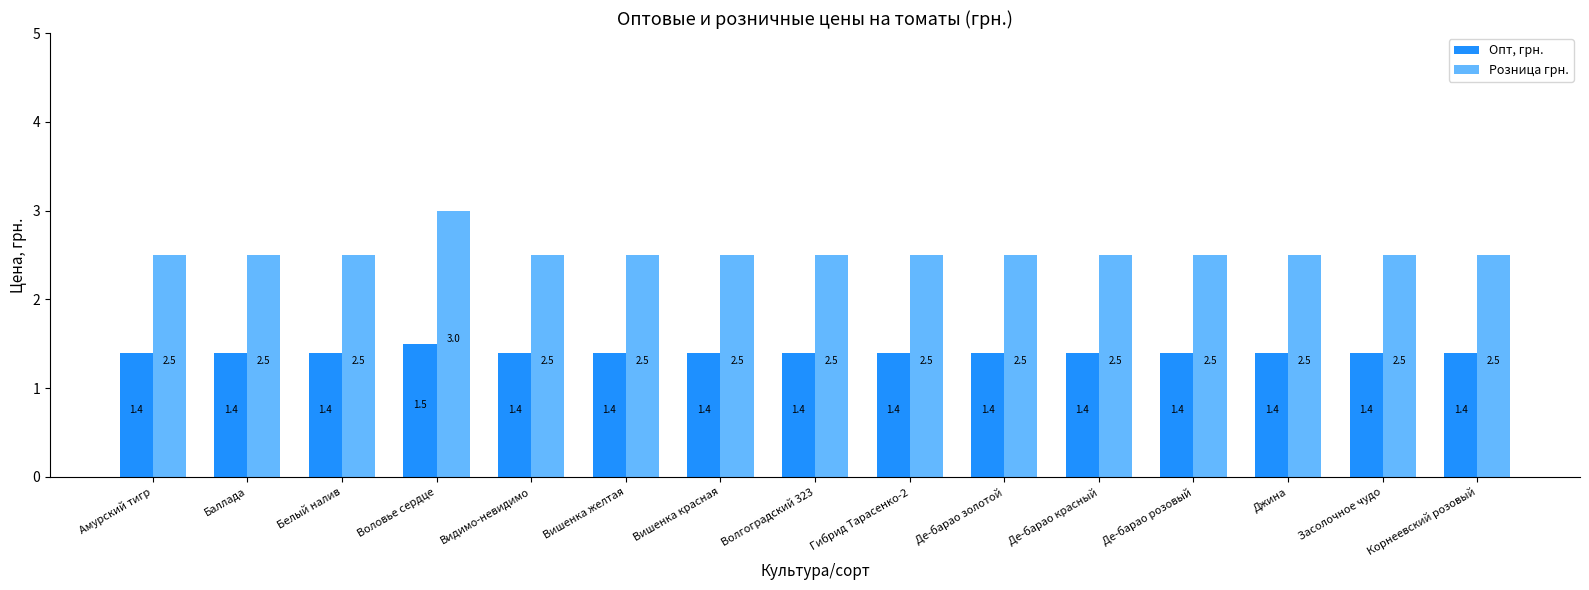

Is the value of Розница грн. at Вишенка желтая greater than the value of Опт, грн. at Де-барао розовый?

Yes